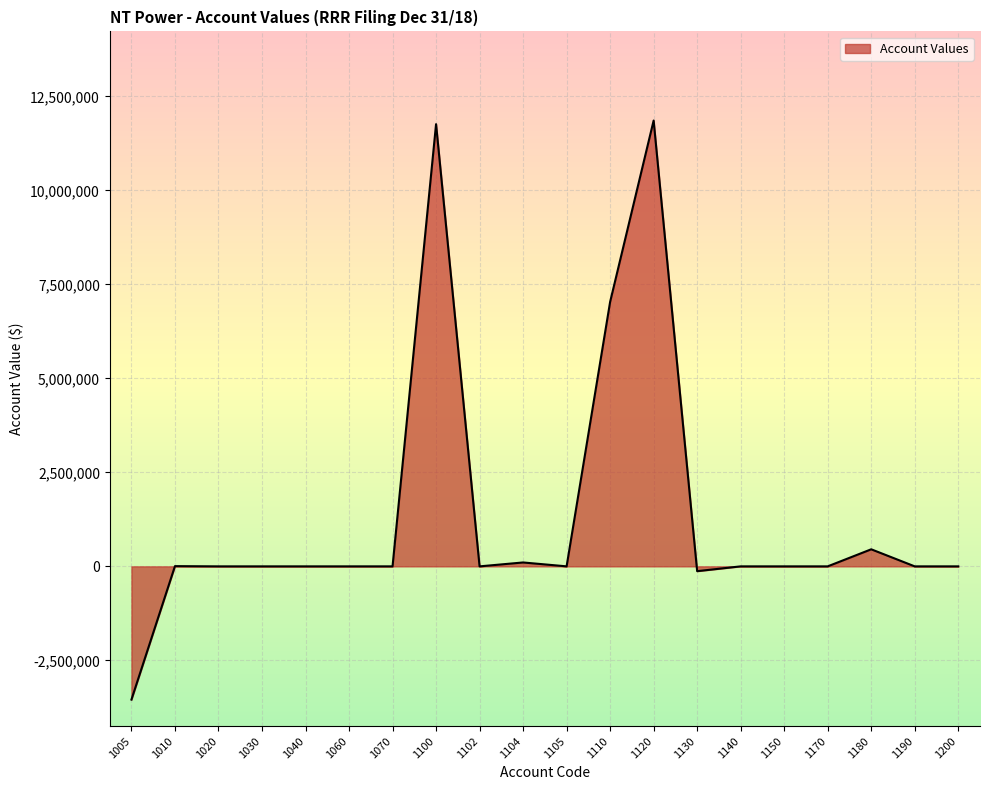

True or false: the data shows 8127807.3 at 1120.

False